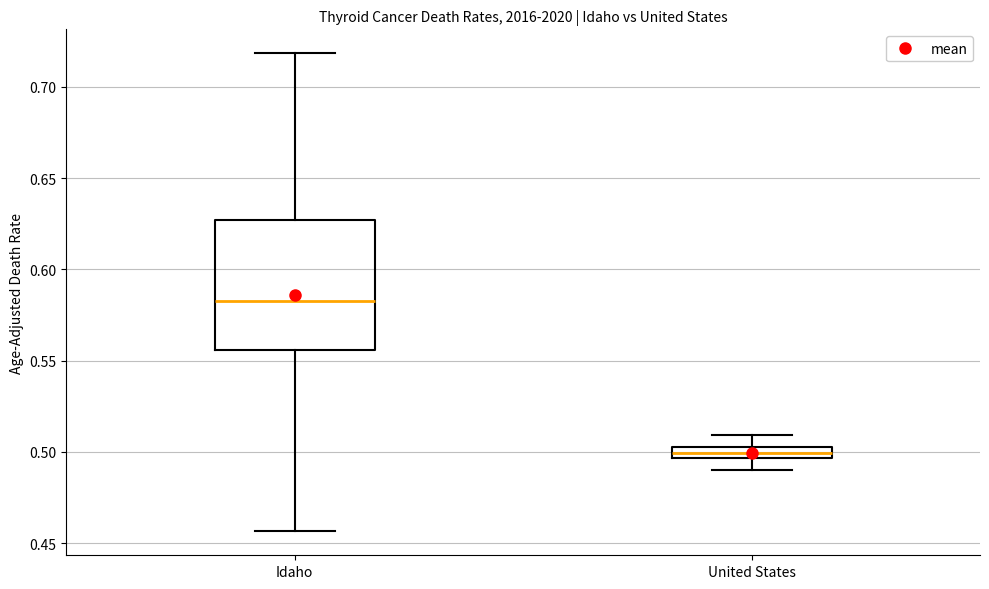

Where does the median line of the box for Idaho sit on the y-axis? The values are not printed on the chart, so give them approximately, as read against the axis.

0.580